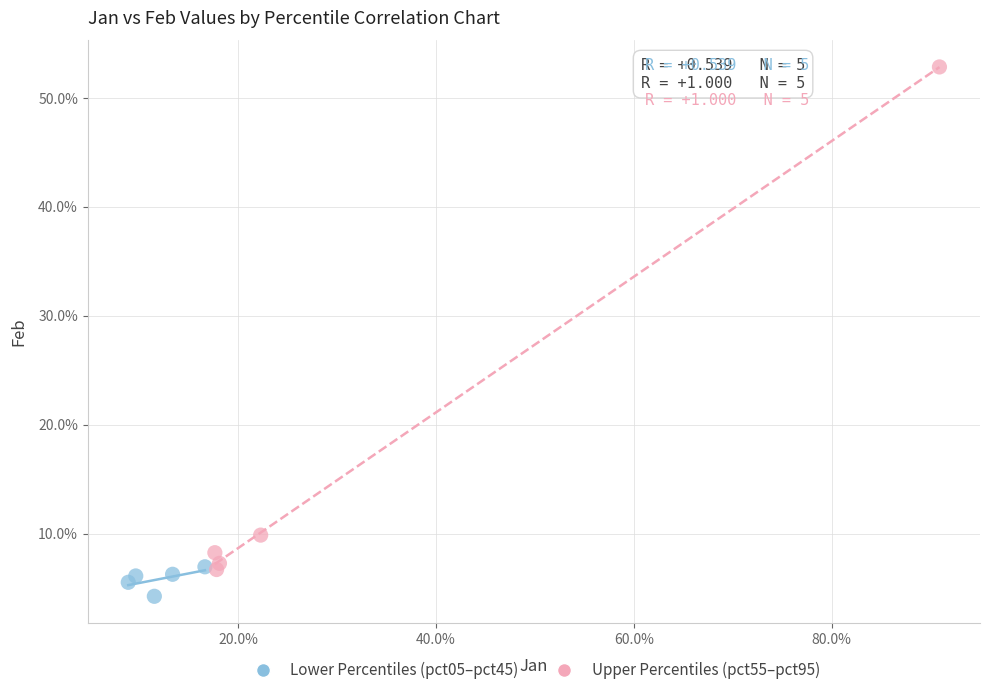

Which series has the largest Y range (max minus min)?

Upper Percentiles (pct55–pct95)